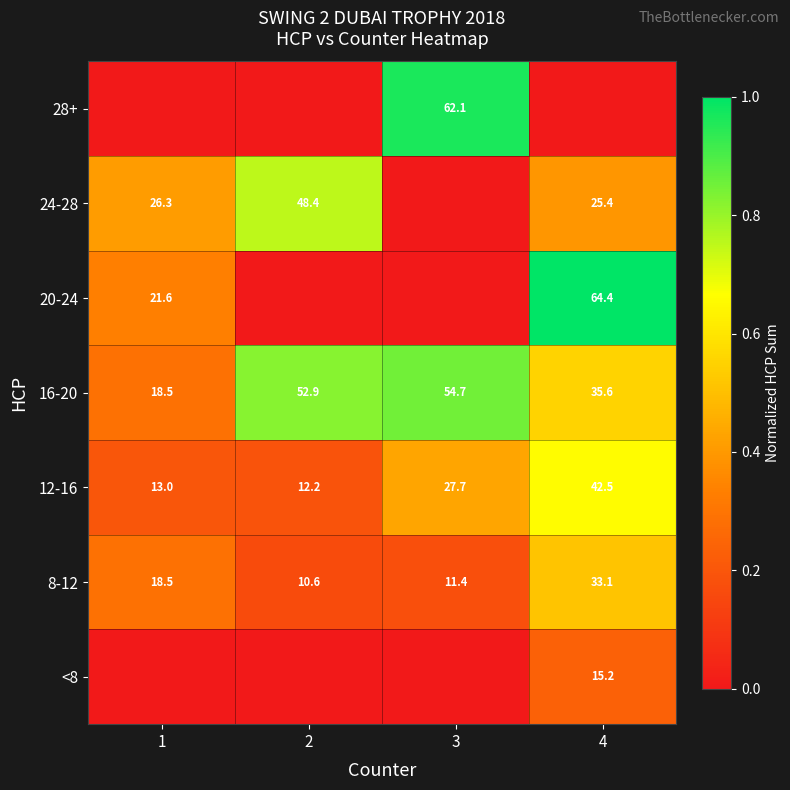

What is the difference between the maximum and minimum values in the 16-20 series?

36.2